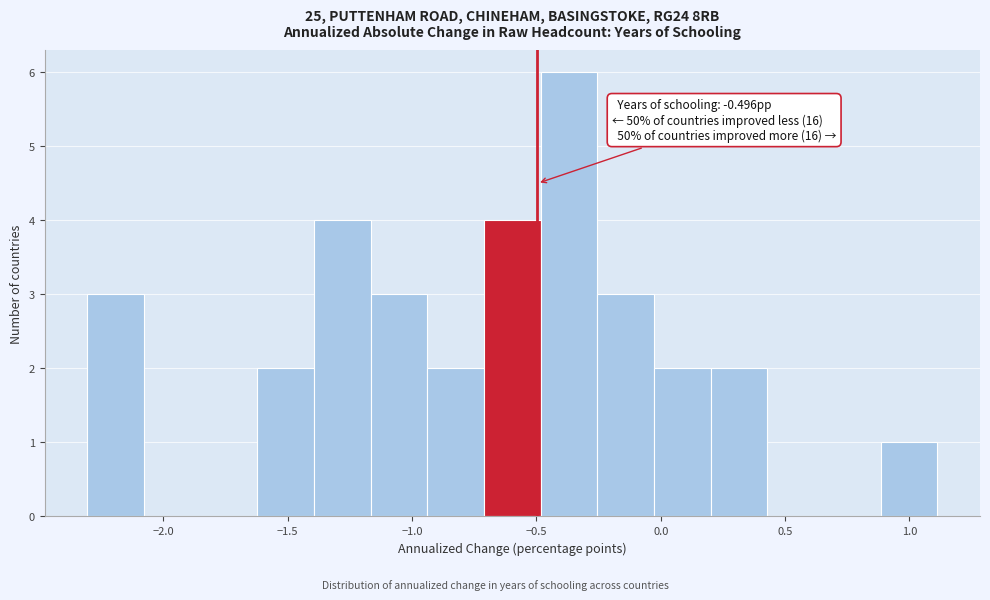

Which range on the x-axis has the tallest bar?

-0.50 to -0.25